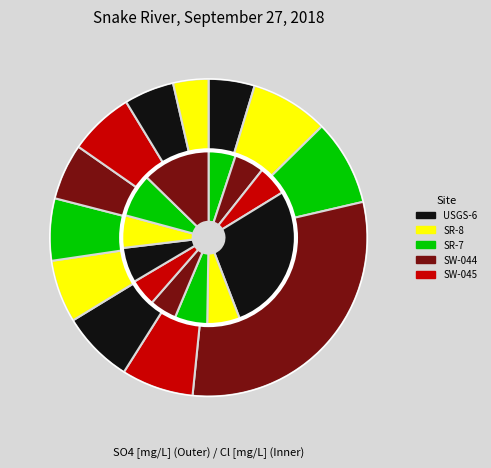

Which slice is the smallest?

USGS-6